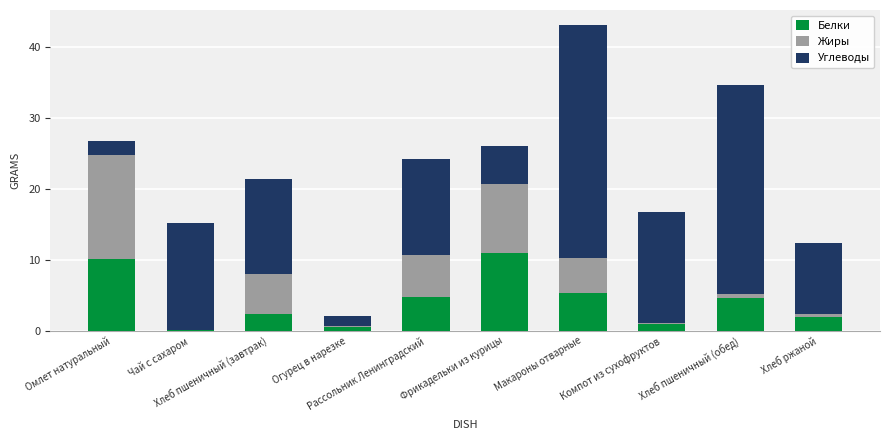

What is the highest value of the Белки series?

10.9